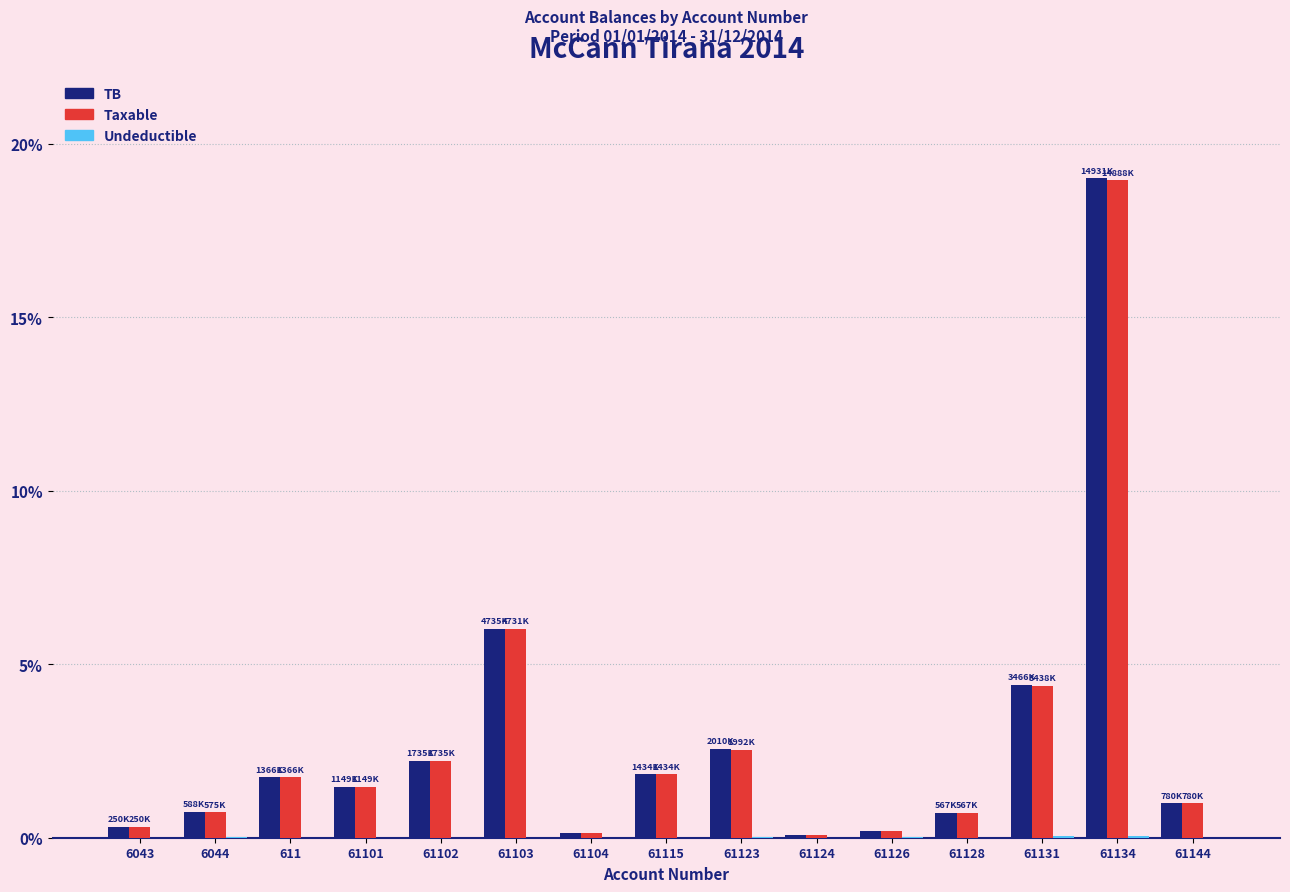

Where is TB nearest to the value 9?

61103